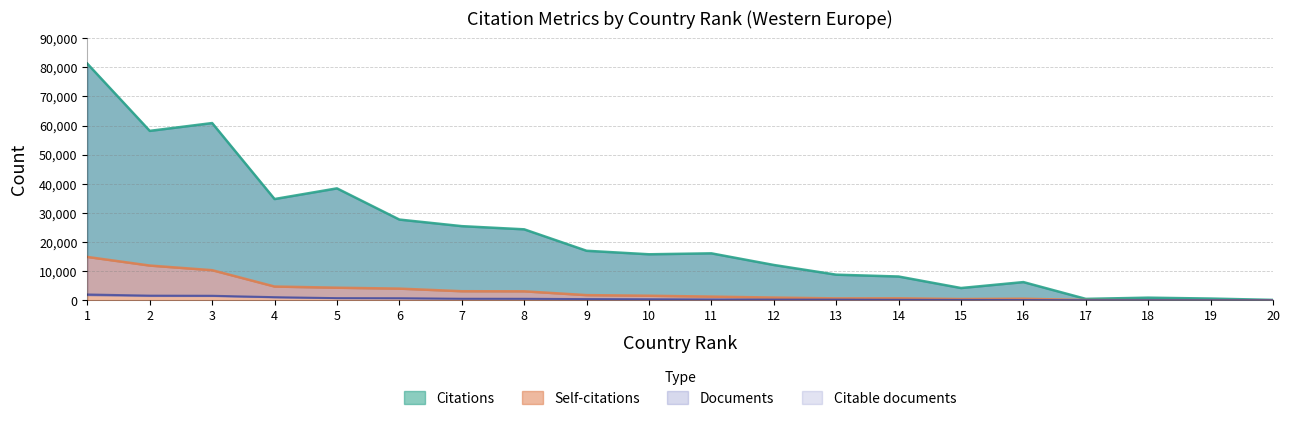

What is the difference between the second highest and second lowest values in the Self-citations series?

11923